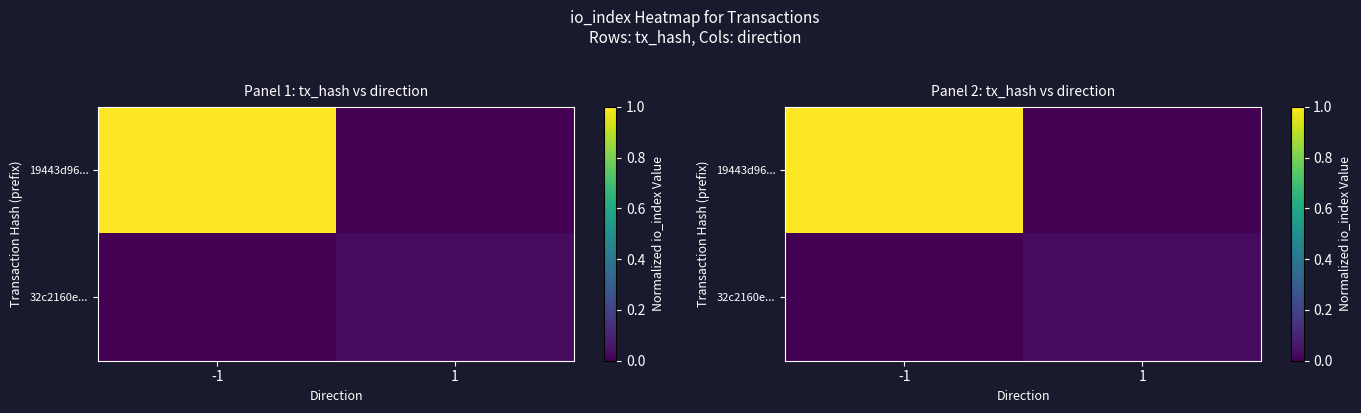

At which label is 19443d96... closest to 0?

1